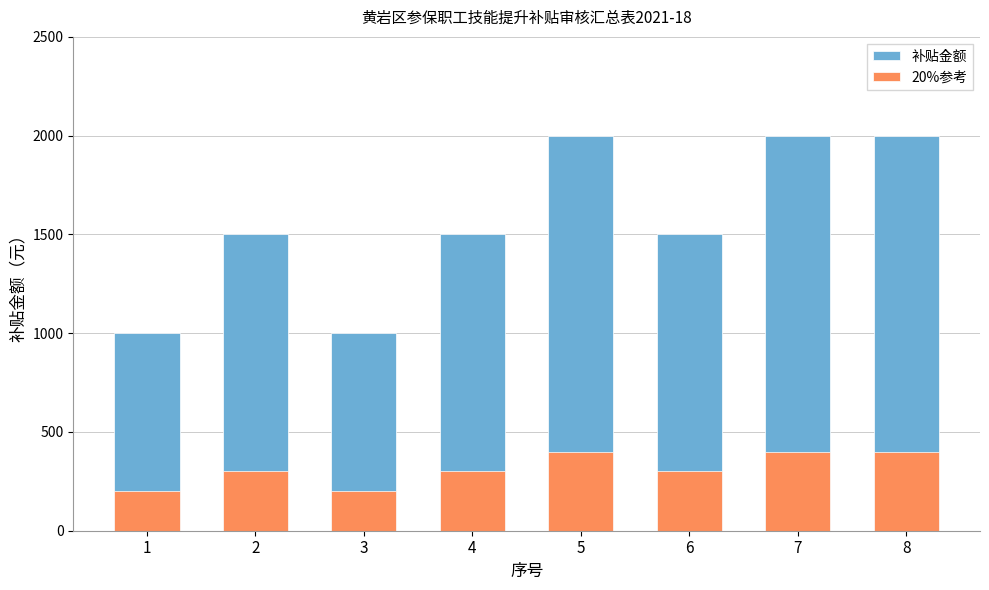

Which series has the largest range (max minus min)?

补贴金额